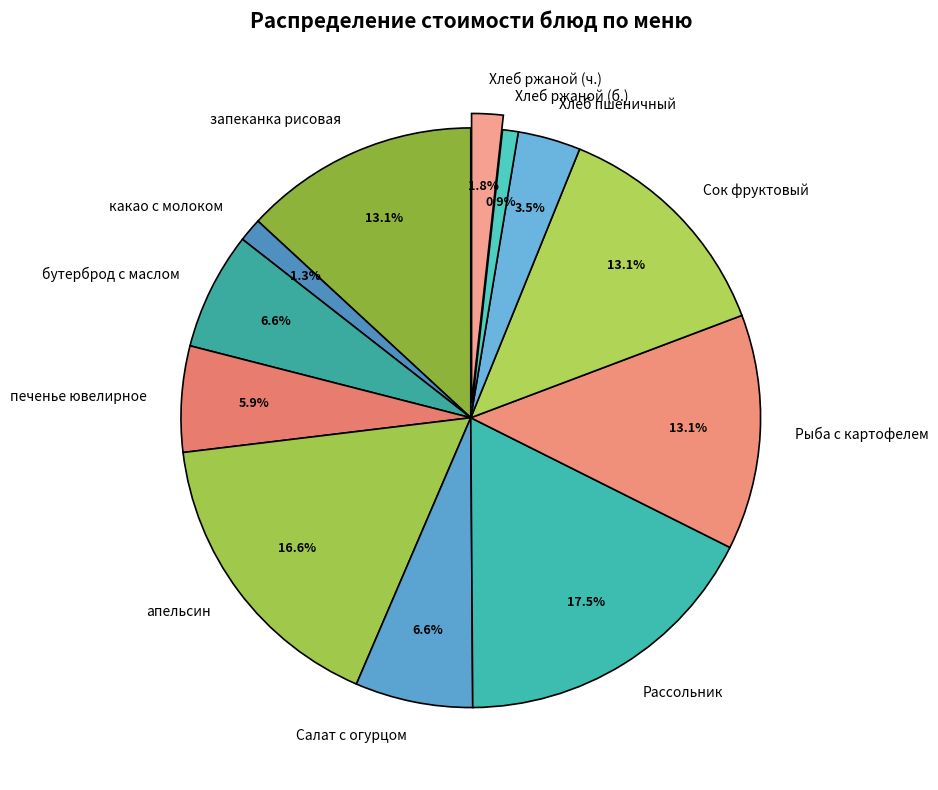

To the nearest percent, what is the difference between the largest and smallest slice percentages?

17%